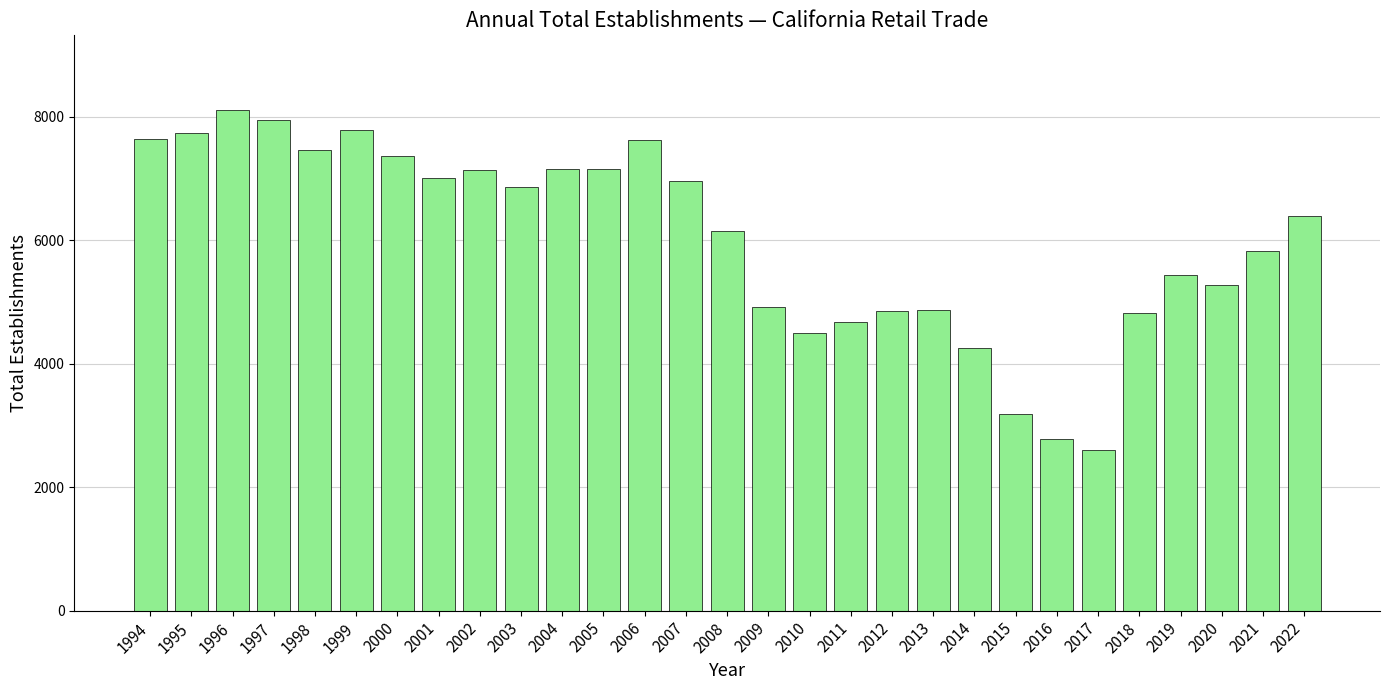

Read the value at 2022, to the nearest 100.

6400